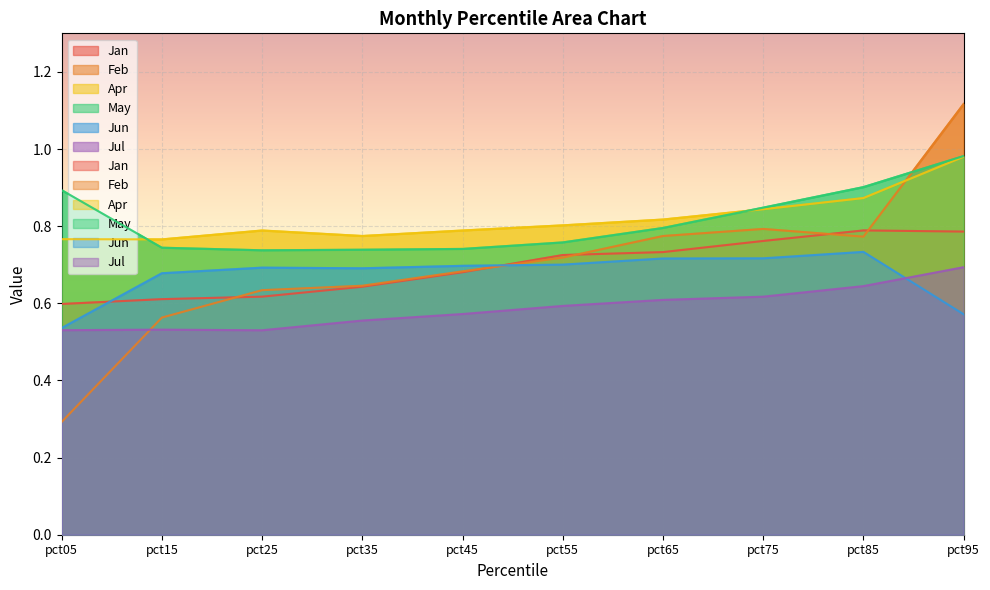

True or false: May has a value of 1.2 at pct45.

False